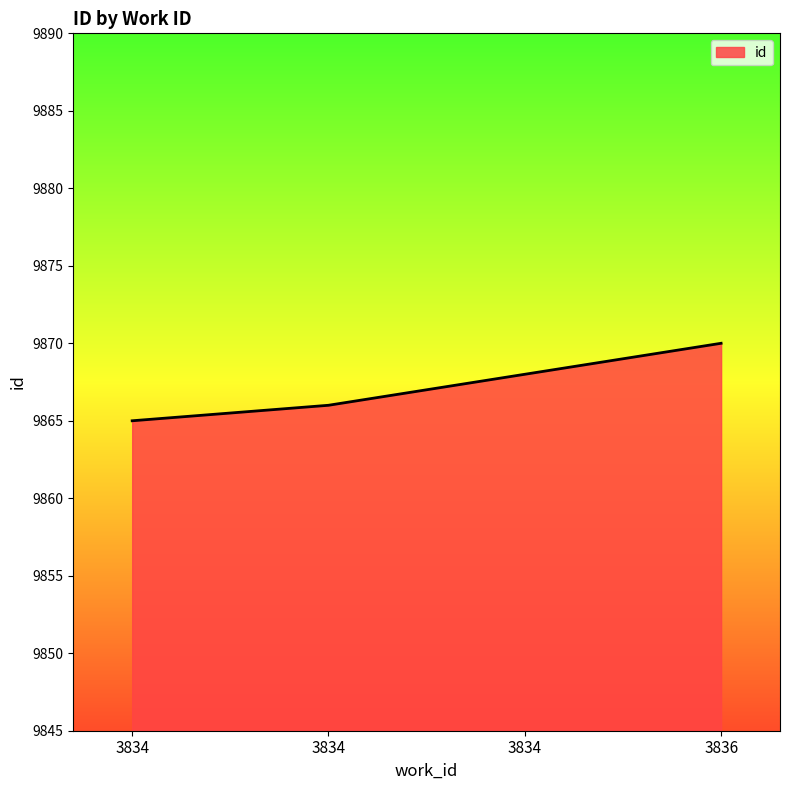

What is the difference between the maximum and second lowest values?

4